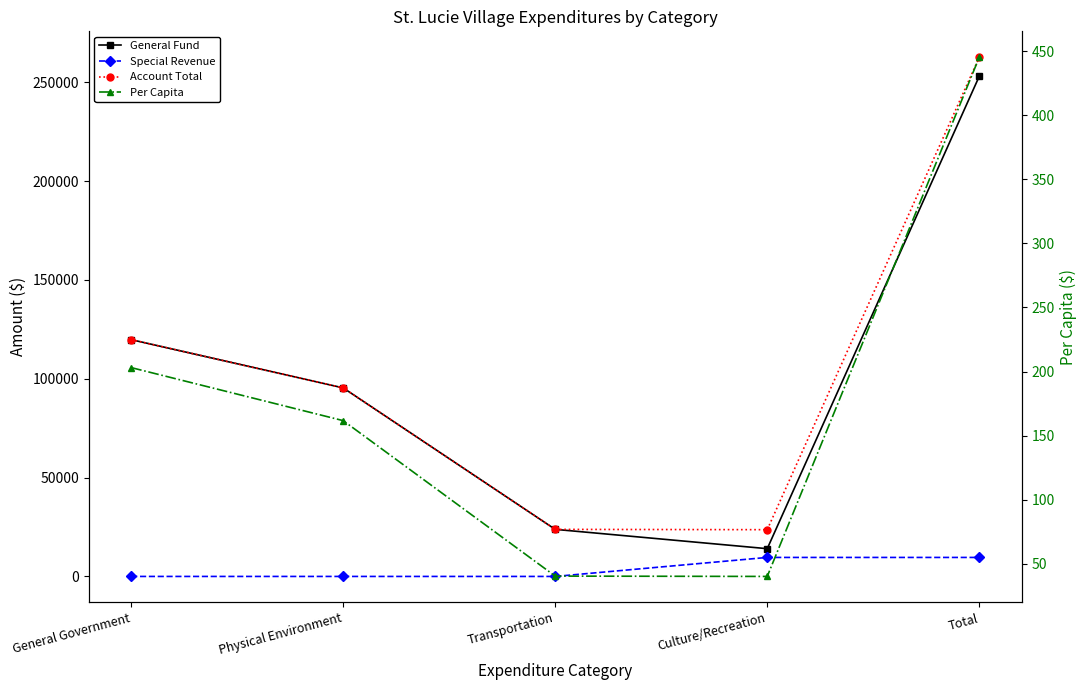

At which label is Per Capita closest to 242?

General Government